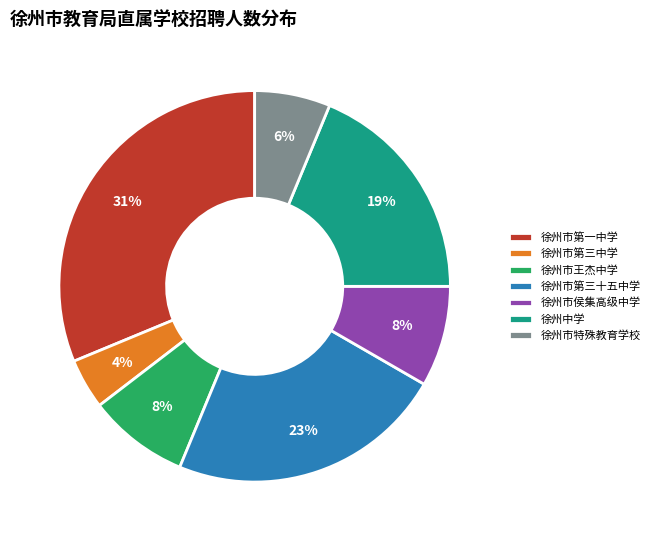

Between 徐州市侯集高级中学 and 徐州市第一中学, which is larger?

徐州市第一中学